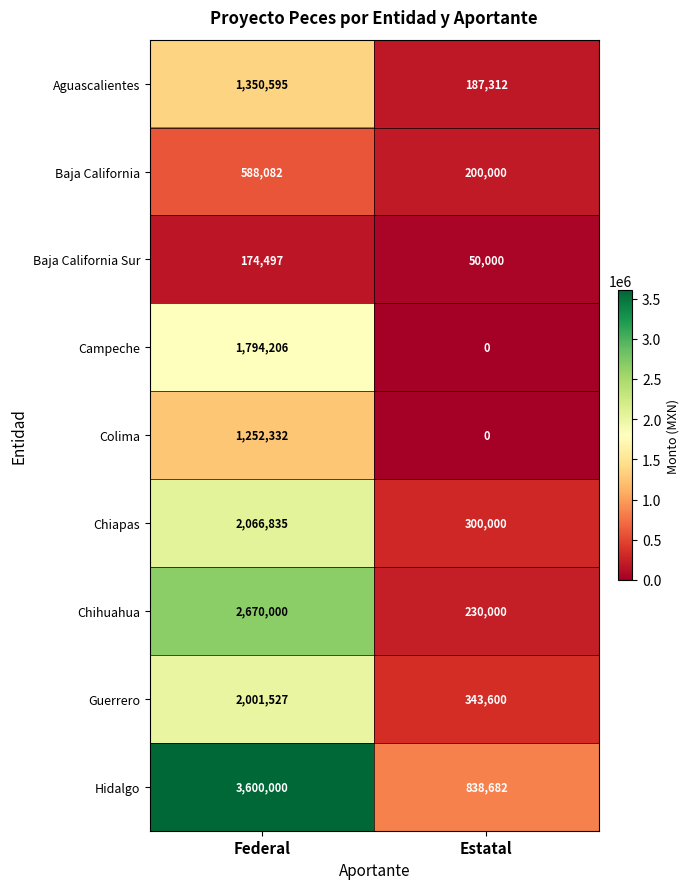

Which series has the largest total across all categories?

Hidalgo